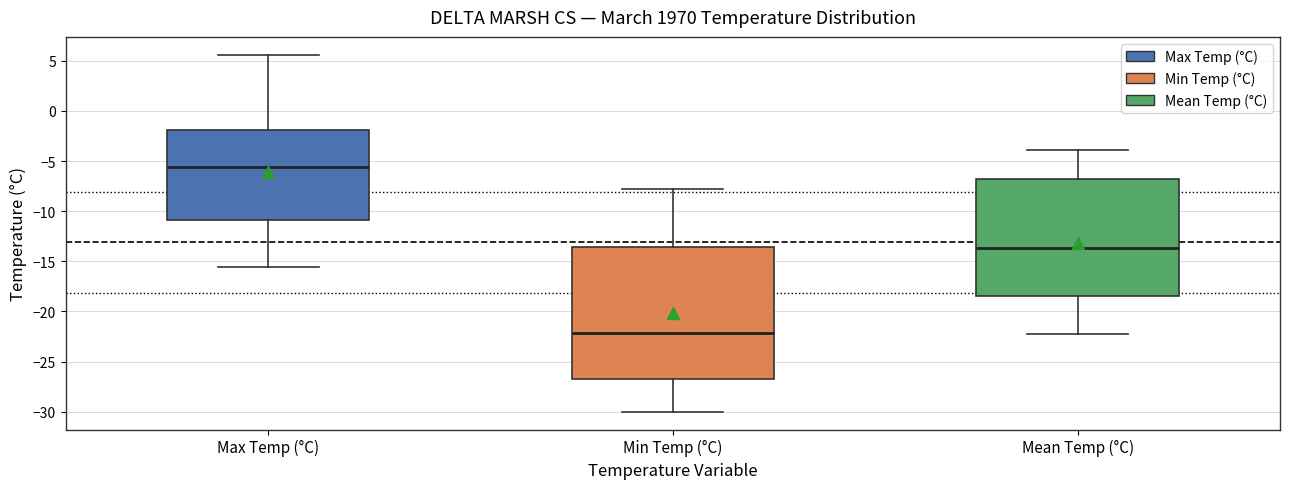

Which box's median line is the highest?

Max Temp (°C)